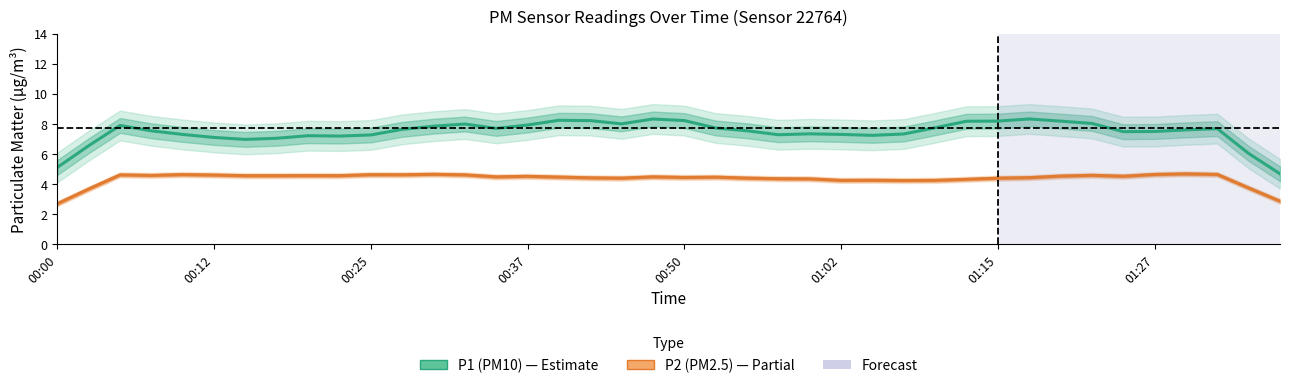

True or false: P2 (PM2.5) and P1 (PM10) cross at least once.

False